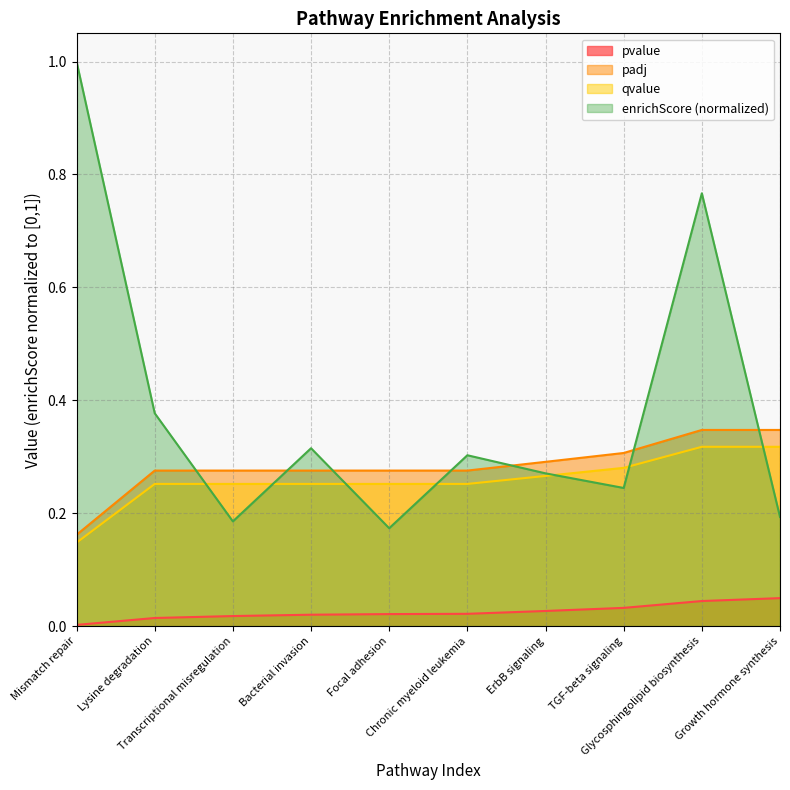

Which series has the widest spread of values?

enrichScore (normalized)